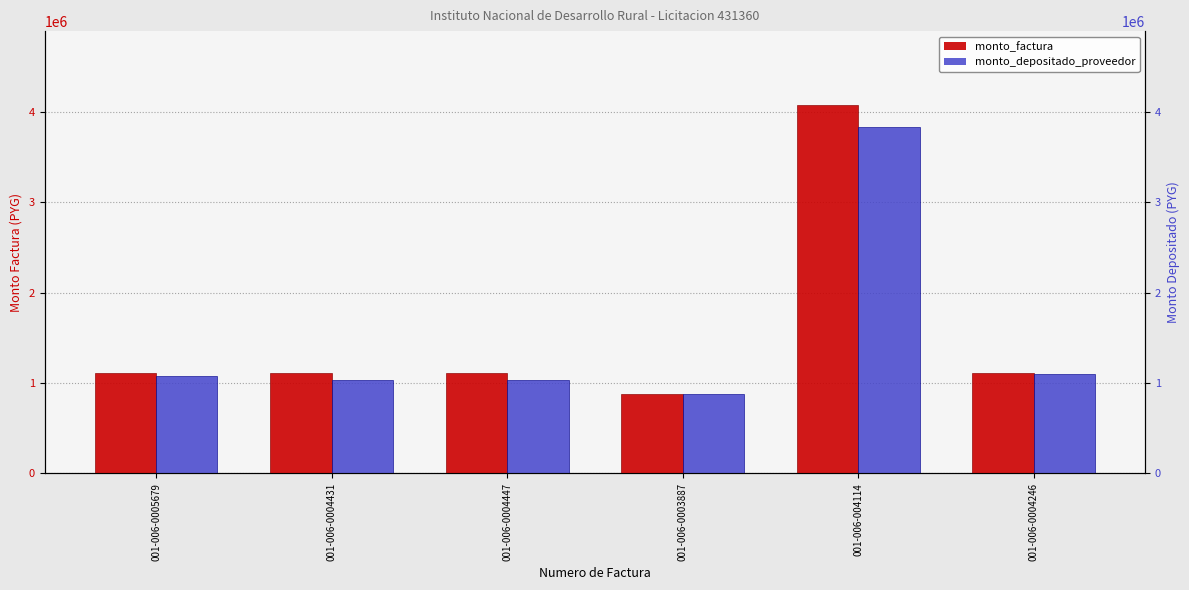

Is the value of monto_depositado_proveedor at 001-006-0004246 greater than the value of monto_factura at 001-006-0004431?

No